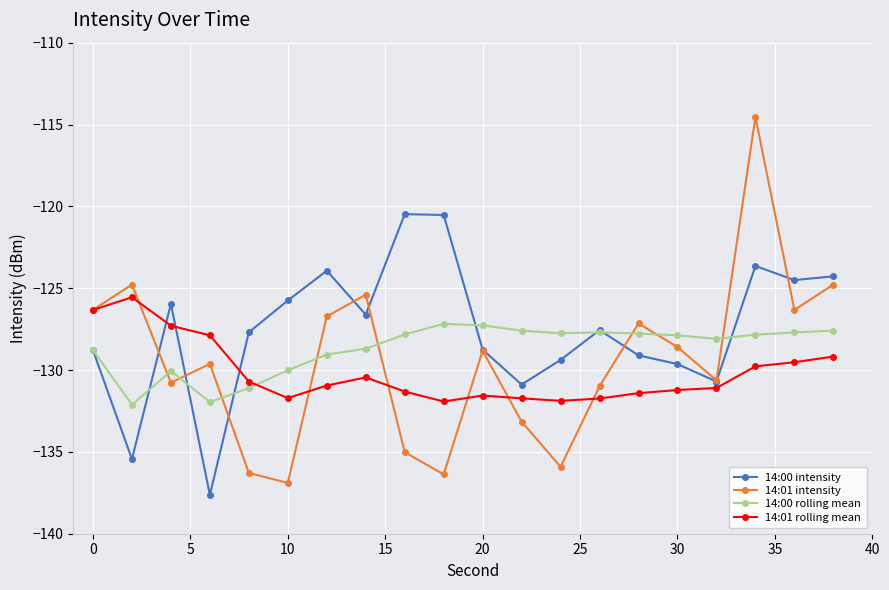

What is the value of the 14:01 intensity point at the 15th from the left?

-127.2